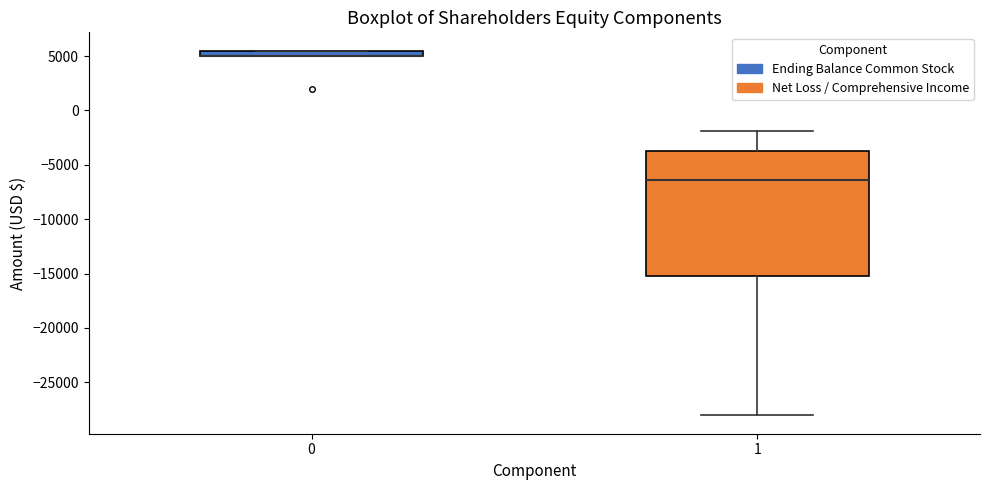

Where is the lower edge of the box at x = 0 on the y-axis? The values are not printed on the chart, so give them approximately, as read against the axis.

5000